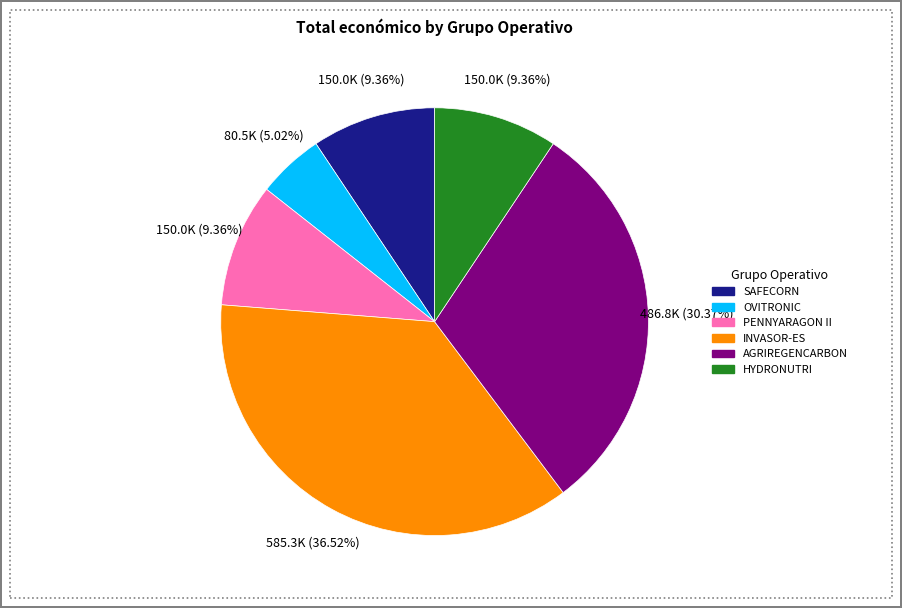

Is there any slice that represents more than half of the pie?

No